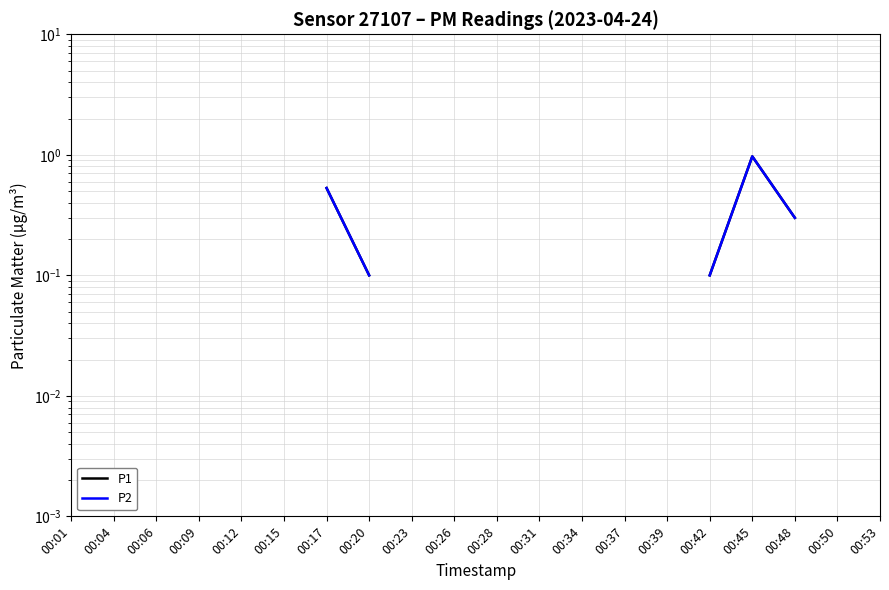

True or false: P2 and P1 cross at least once.

False